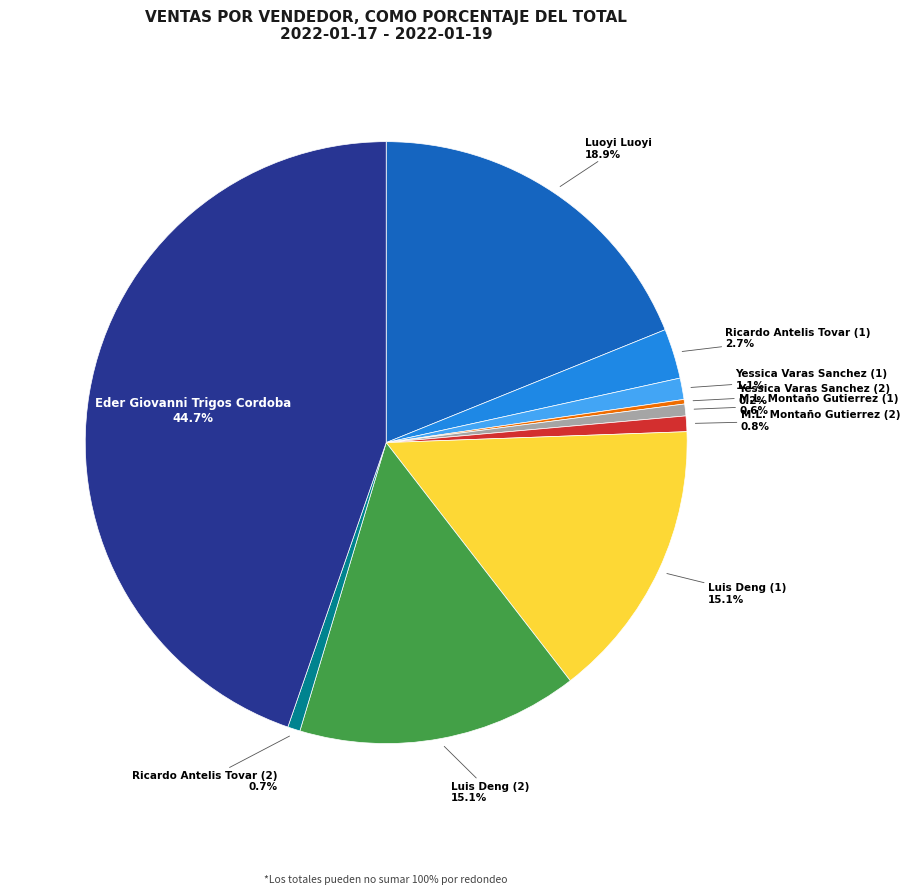

How many segments does this pie chart have?

10